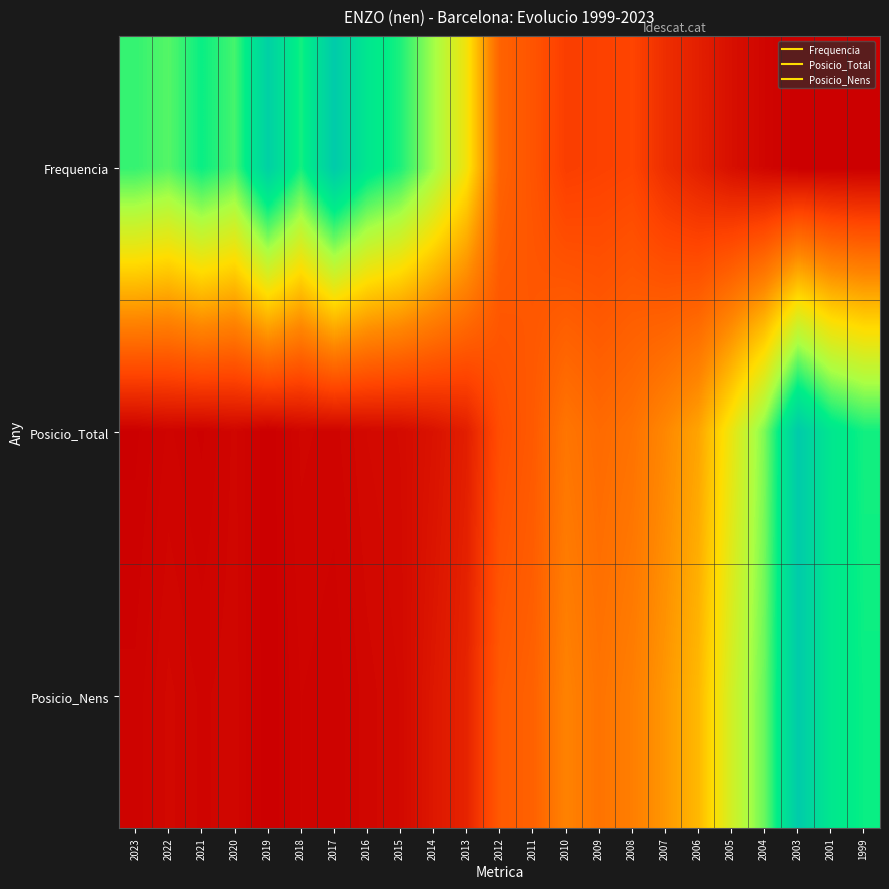

What is the spread (max minus min) of values at 2012?

0.1